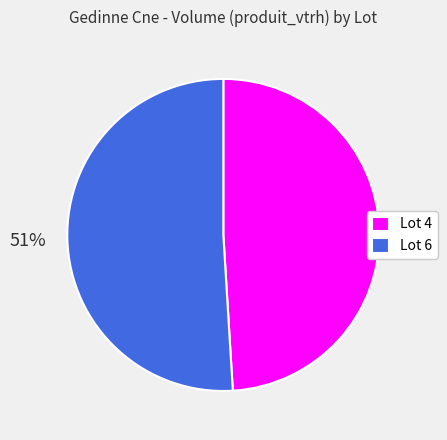

What is the largest slice in the pie chart?

Lot 6